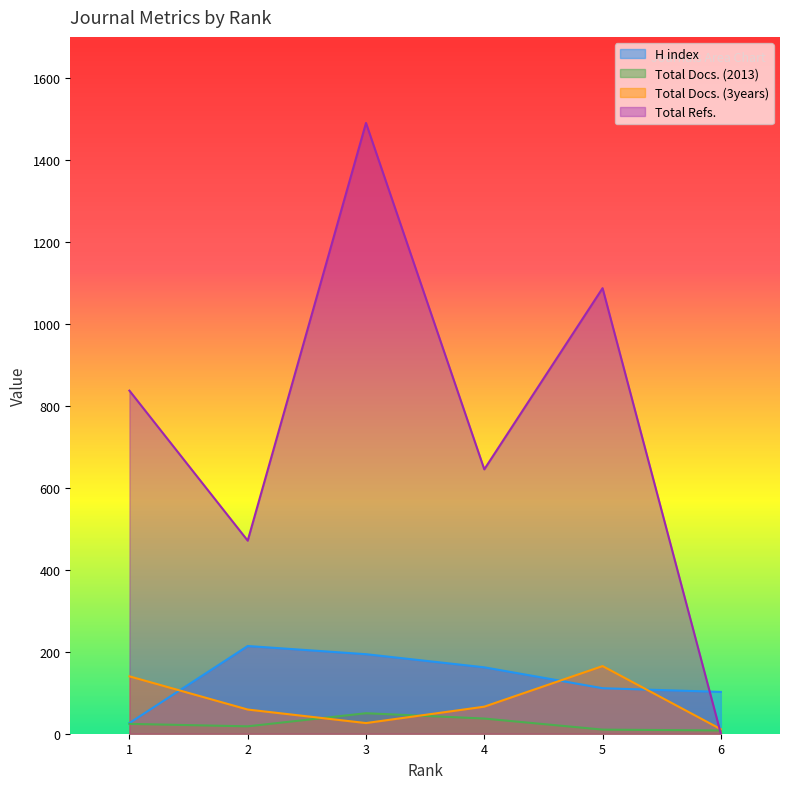

Between 4 and 5, which series saw the biggest shift?

Total Refs.